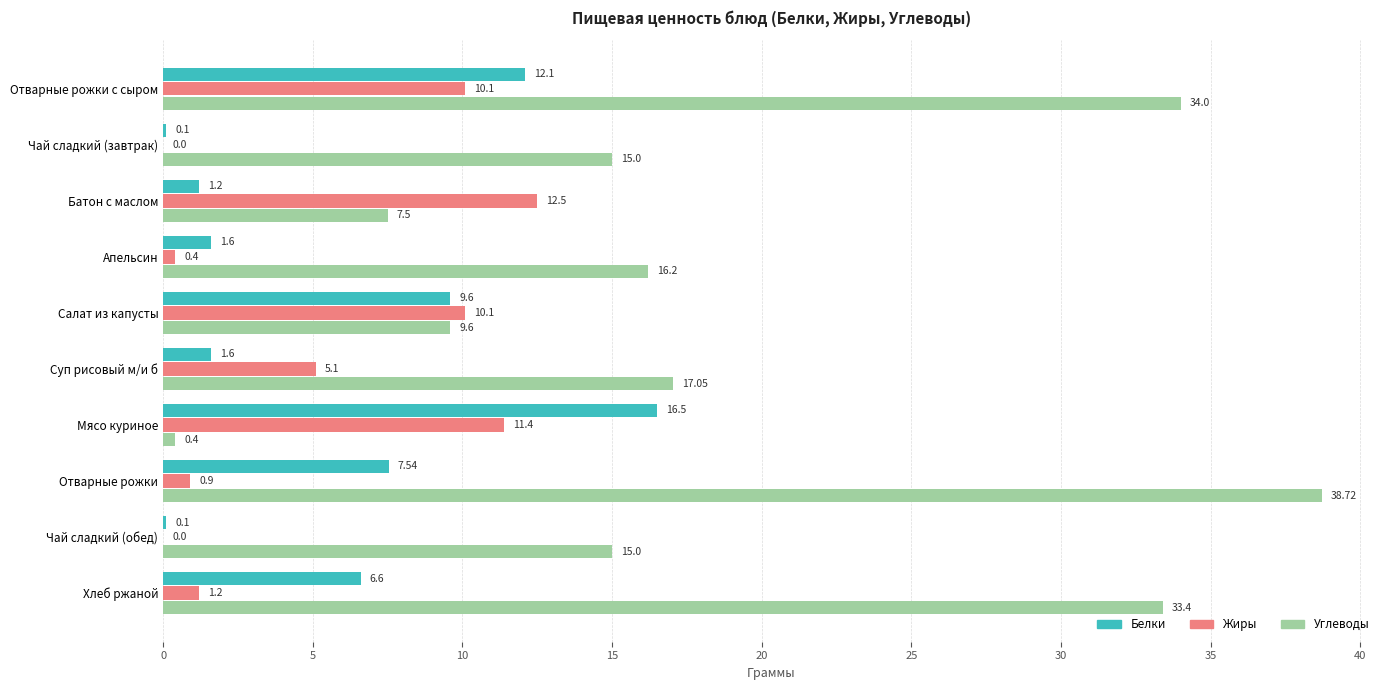

What is the sum of the Жиры values at Суп рисовый м/и б and Апельсин?

5.5